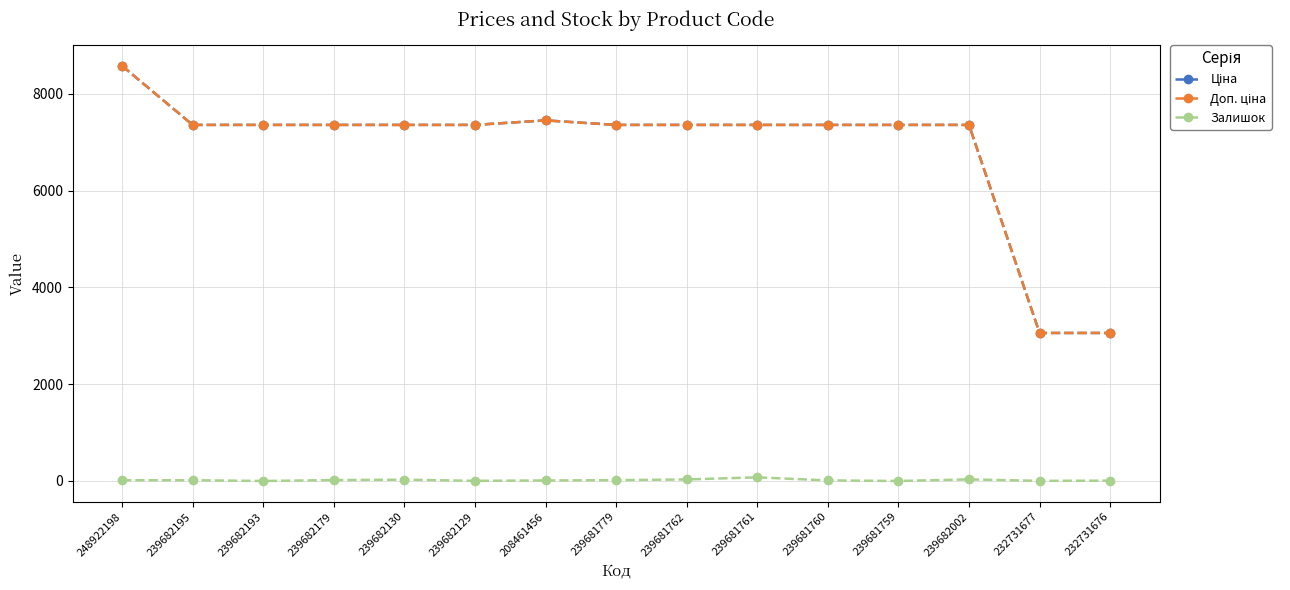

Does the chart display data point markers on the line(s)?

Yes